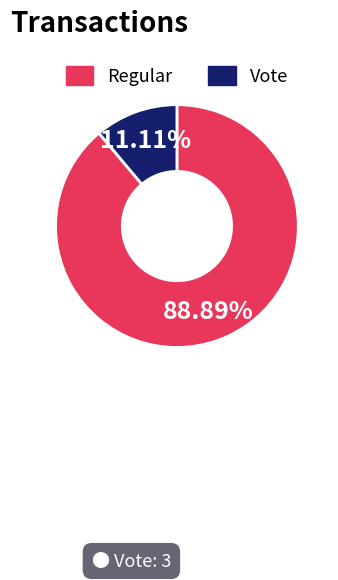

To the nearest percent, what is the difference between the Regular and Vote slice percentages?

78%